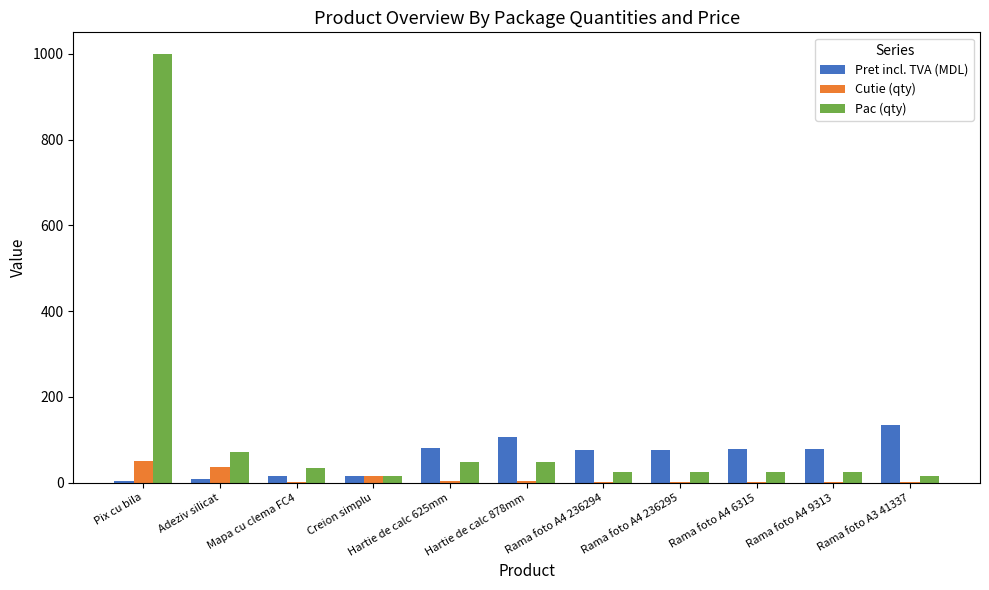

Is it true that Pret incl. TVA (MDL) equals 121.2 at Rama foto A4 236294?

False